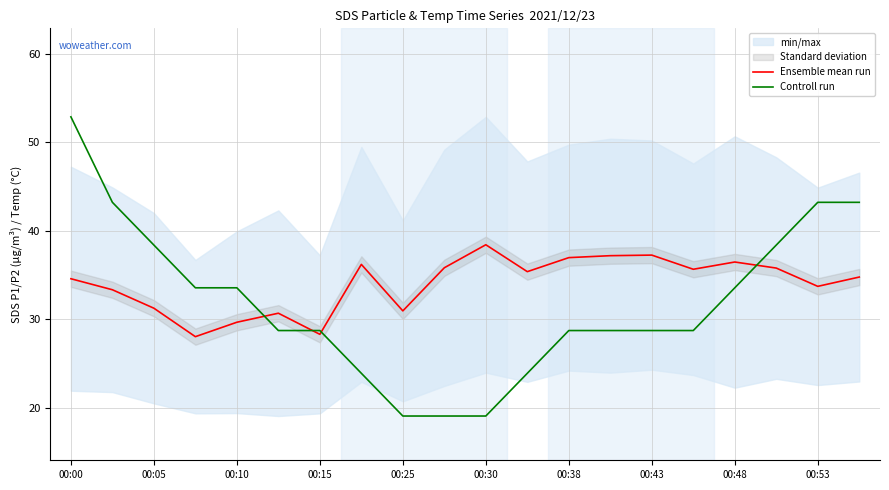

What position from the right is 15?

5